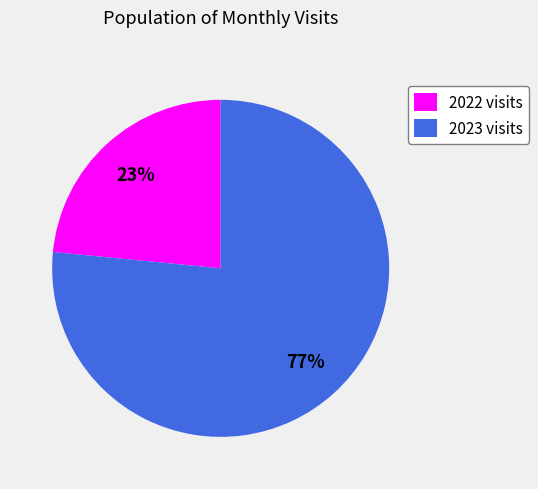

Is it true that 2023 visits is 77% of the pie?

True